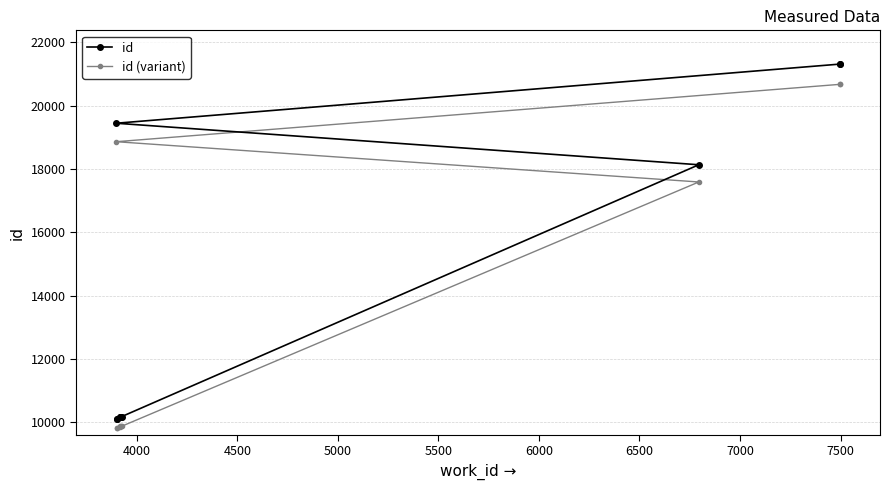

How many series are shown in this chart?

2